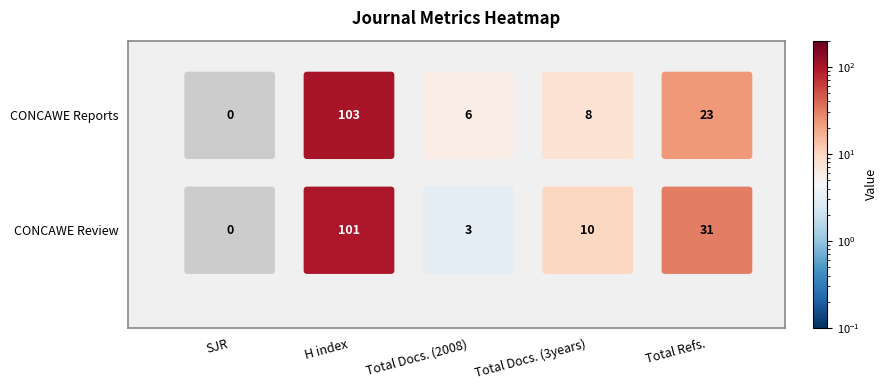

Which category has the lowest value in the H index series?

CONCAWE Review